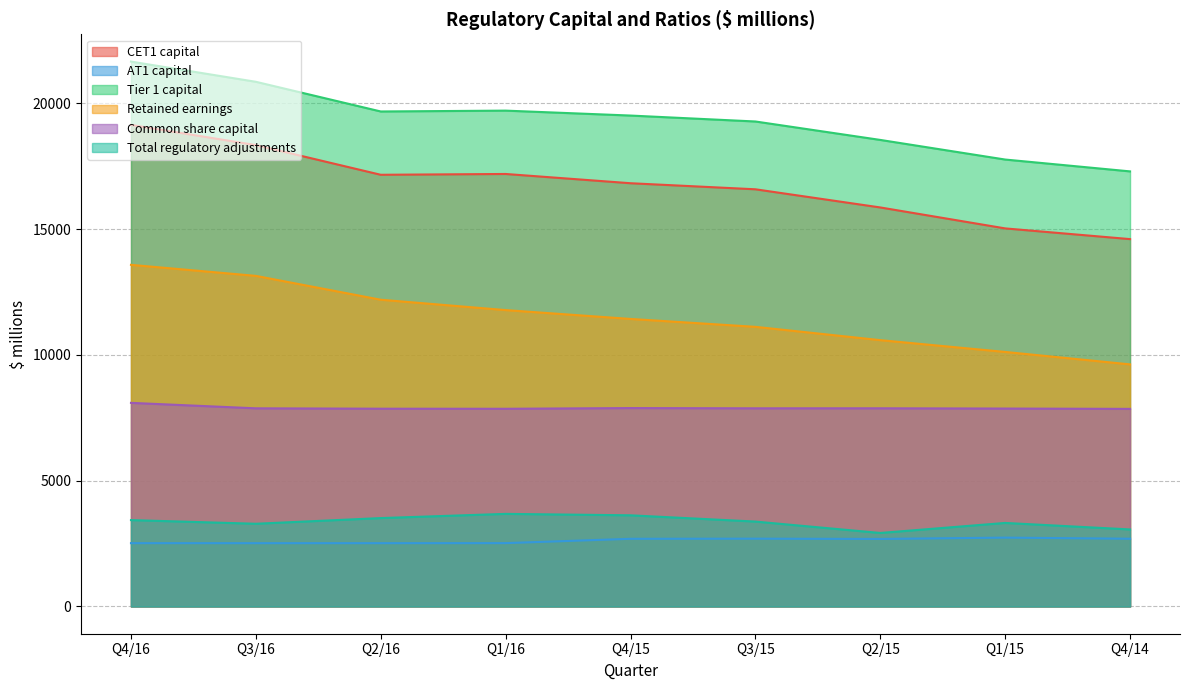

How many lines are shown in the chart?

6